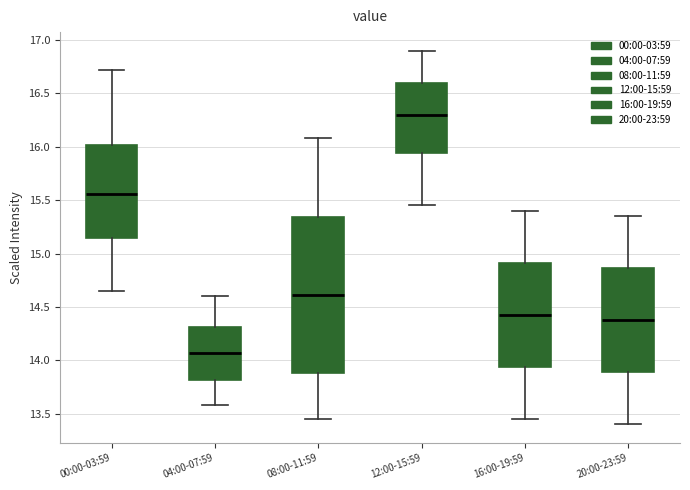

Which box has the lowest median line?

04:00-07:59